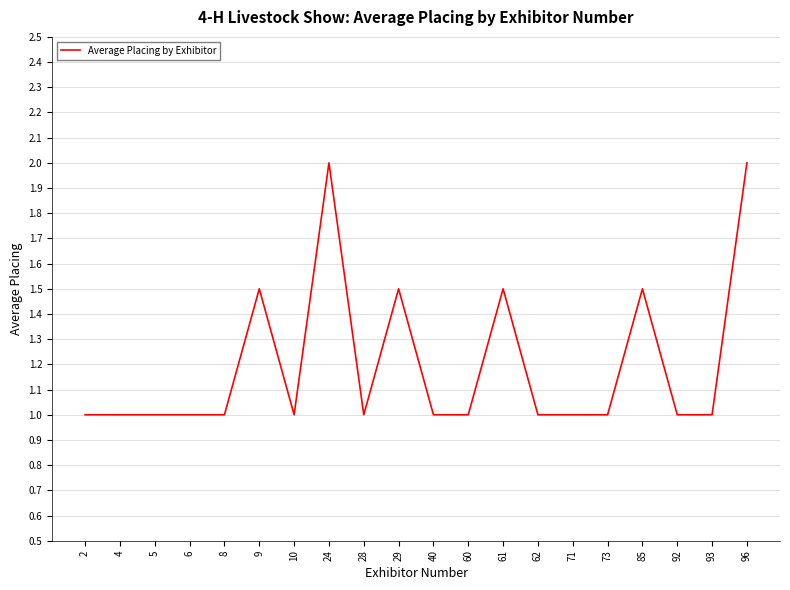

The value at 85 is 1.5. True or false?

True